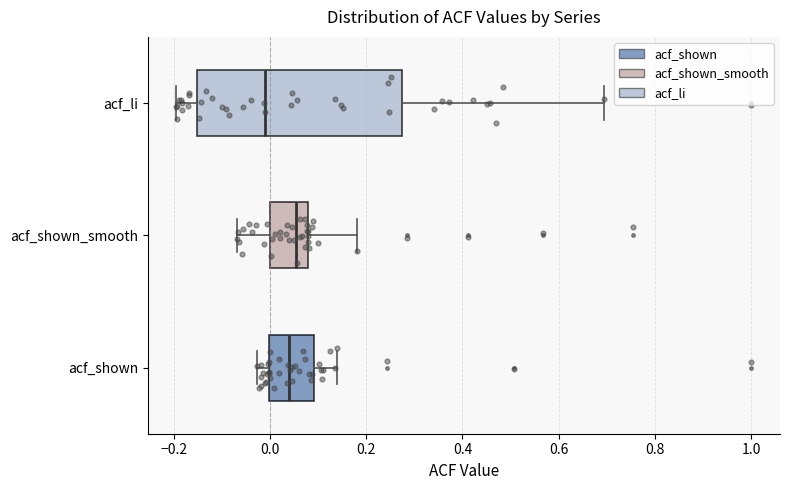

Reading bottom to top, read every box against the x-axis: the position of its median line, the range the box covers, and the ends of its whiskers. The values are not printed on the chart, so give them approximately, as read against the axis.

acf_shown: median 0.04, box 0.00 to 0.10, whiskers -0.02 to 0.14
acf_shown_smooth: median 0.06, box 0.00 to 0.08, whiskers -0.06 to 0.18
acf_li: median -0.02, box -0.16 to 0.28, whiskers -0.20 to 0.70